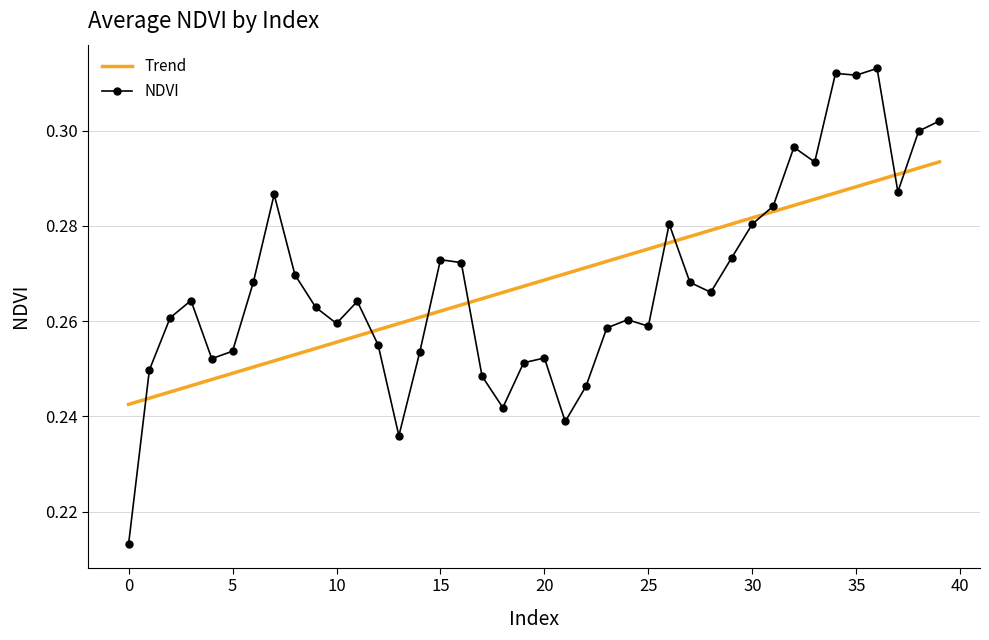

Which series ends up on top after the final intersection of Trend and NDVI?

NDVI